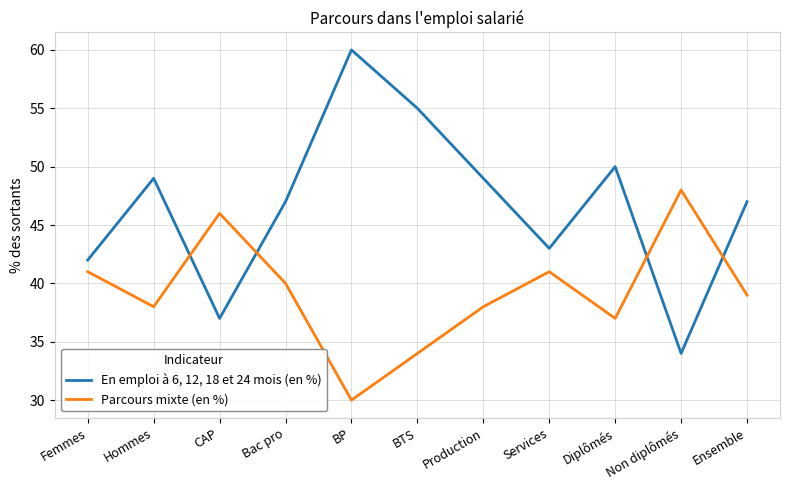

What is the difference between the second highest and minimum values in the En emploi à 6, 12, 18 et 24 mois (en %) series?

21